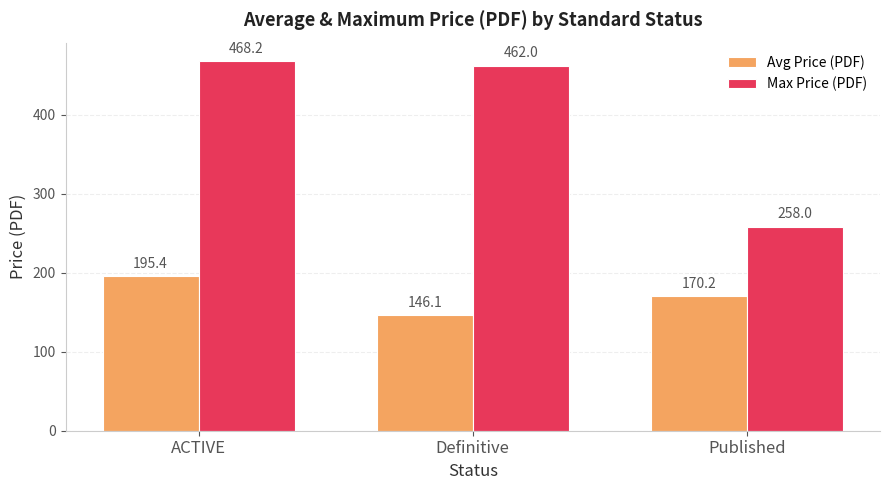

At ACTIVE, list the series in order from smallest to largest.

Avg Price (PDF), Max Price (PDF)